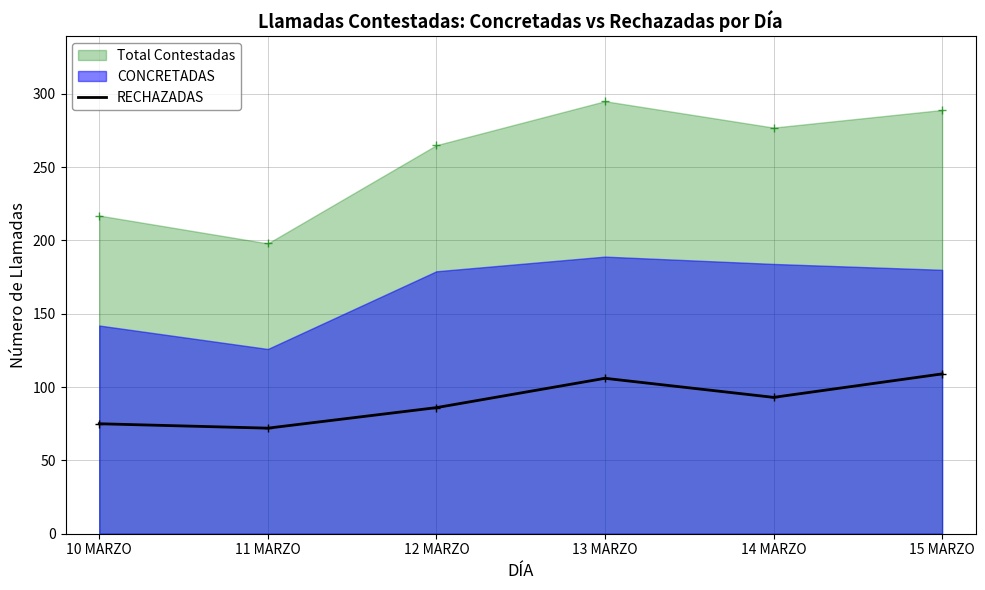

What is the average value?

90